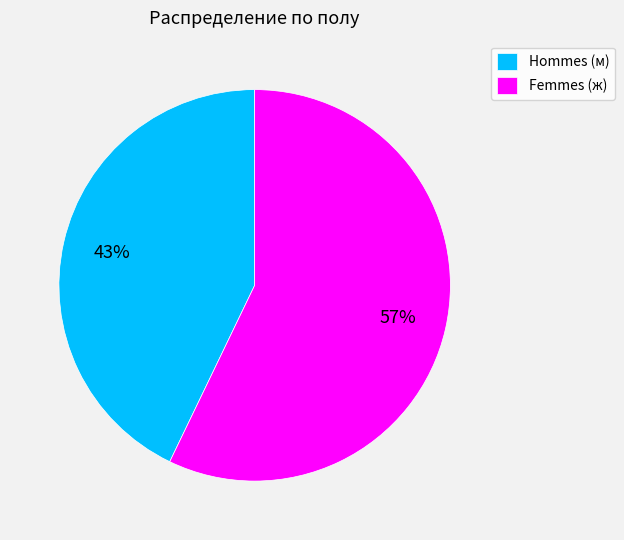

Is the sum of Femmes (ж) and Hommes (м) greater than half?

Yes